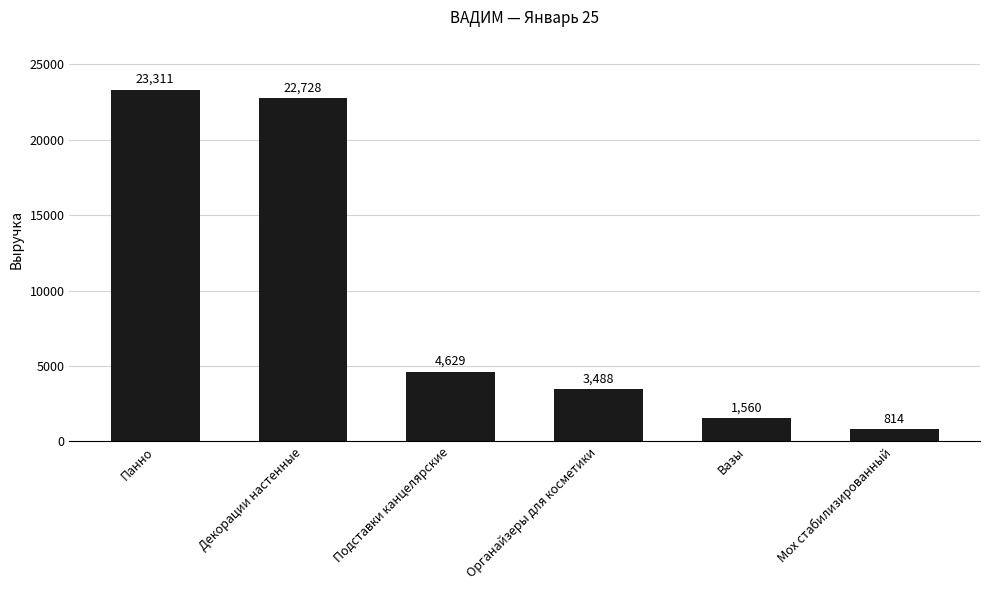

Approximately how many times larger is the value at Органайзеры для косметики compared to Вазы?

2.2